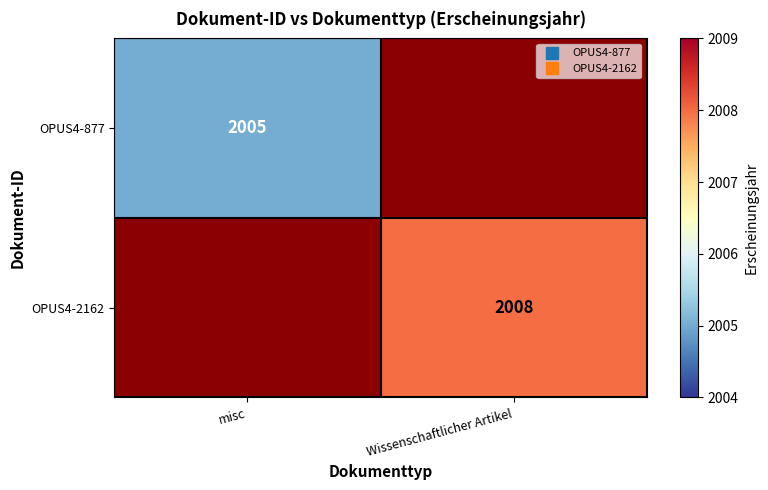

The value of OPUS4-877 at misc is 2005.0. True or false?

True